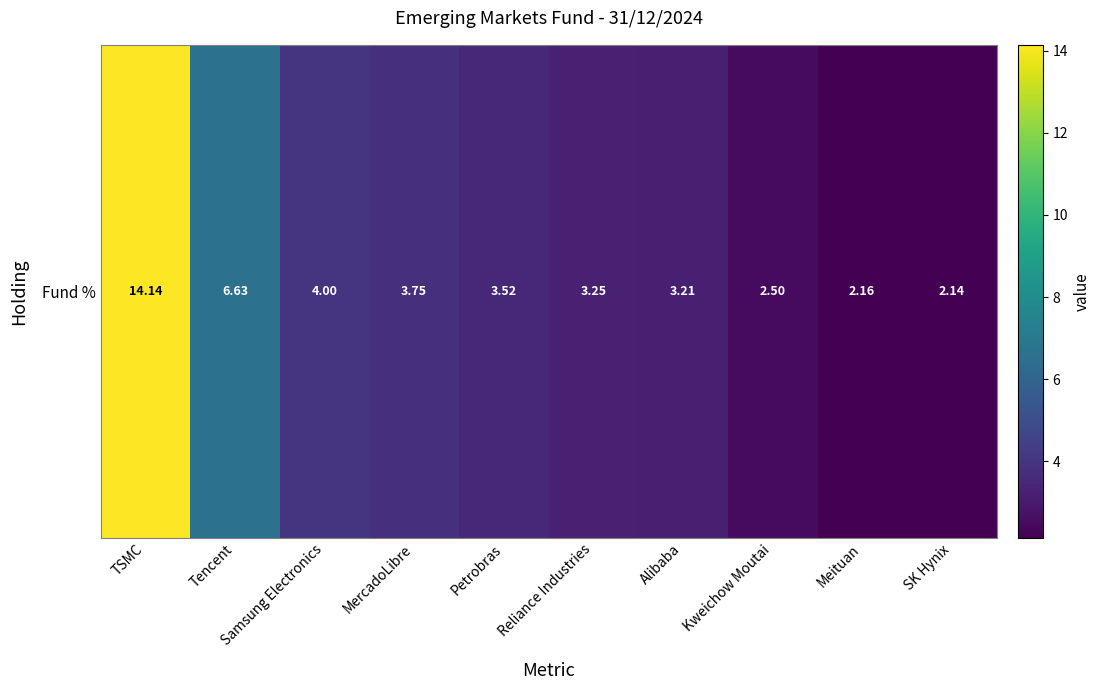

Which label corresponds to the smallest value in the chart?

SK Hynix